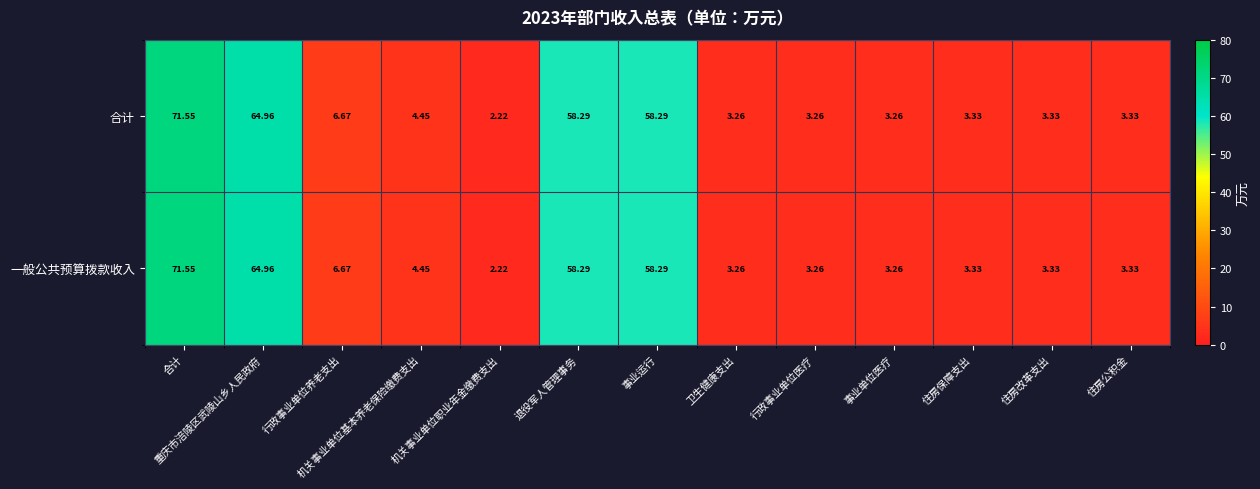

At which category is the sum across all series the highest?

合计